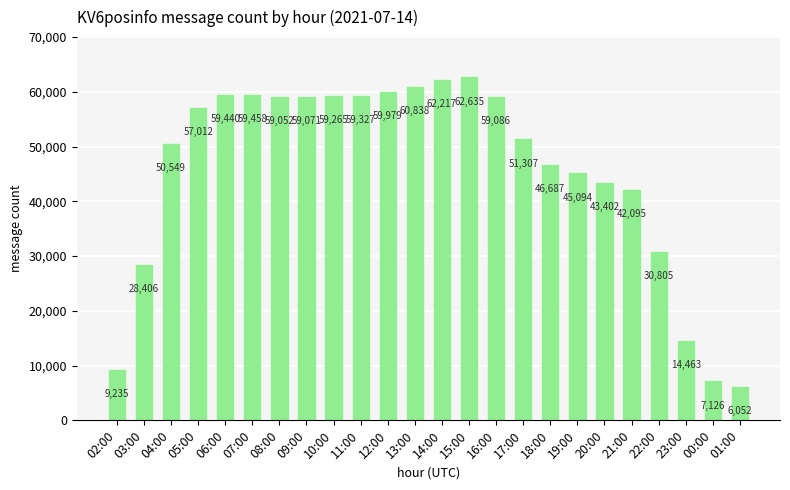

How many data points does each series have?

24